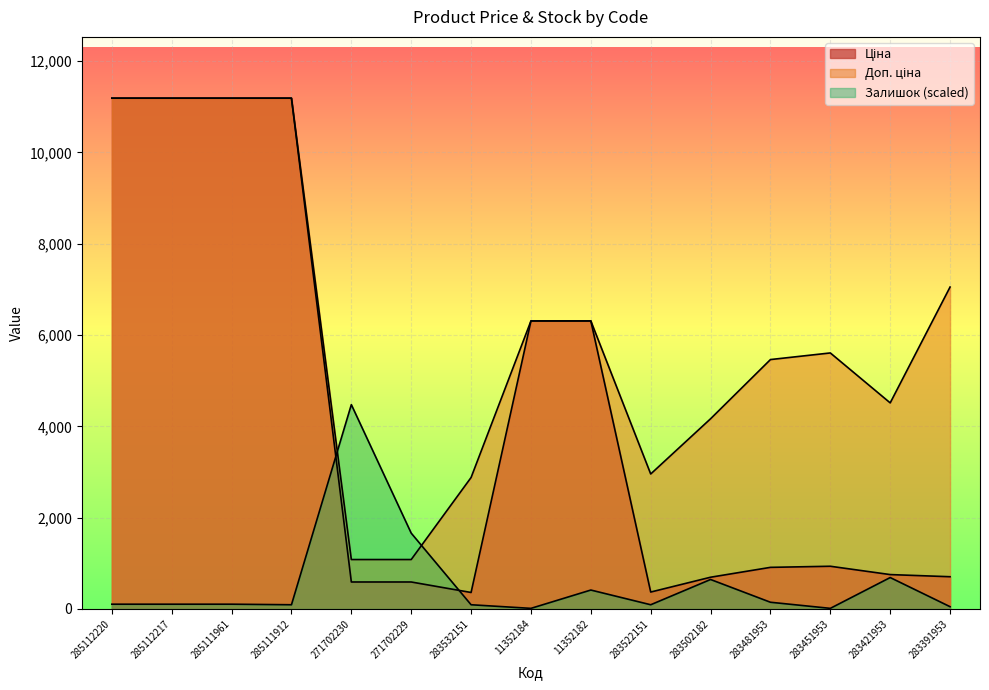

Between 283481953 and 285112220, which is larger?

285112220